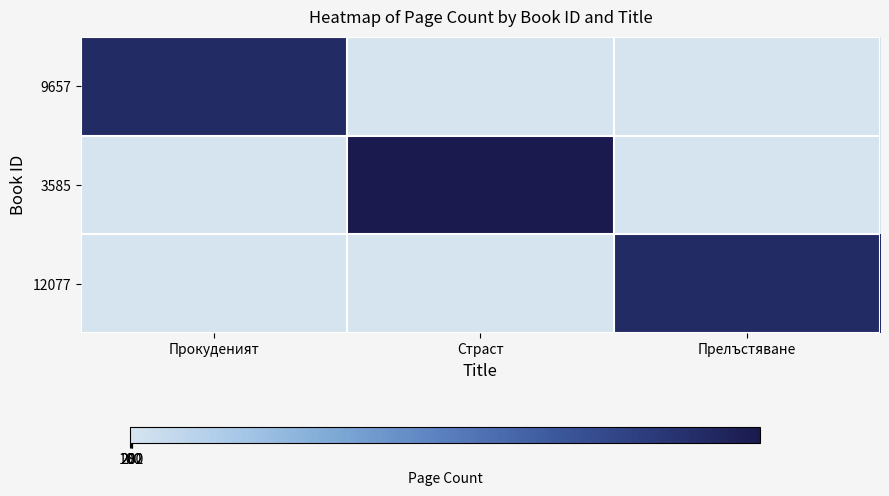

Between Прокуденият and Страст, which series saw the biggest shift?

3585